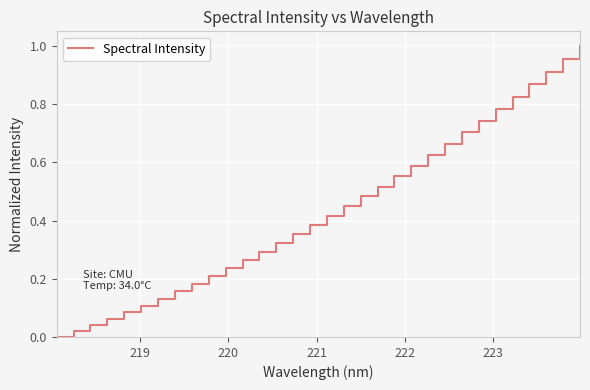

Reading left to right, list all the values displayed in this chart.

0.0	0.0	0.0	0.1	0.1	0.1	0.1	0.2	0.2	0.2	0.2	0.3	0.3	0.3	0.4	0.4	0.4	0.5	0.5	0.5	0.6	0.6	0.6	0.7	0.7	0.7	0.8	0.8	0.9	0.9	1.0	1.0